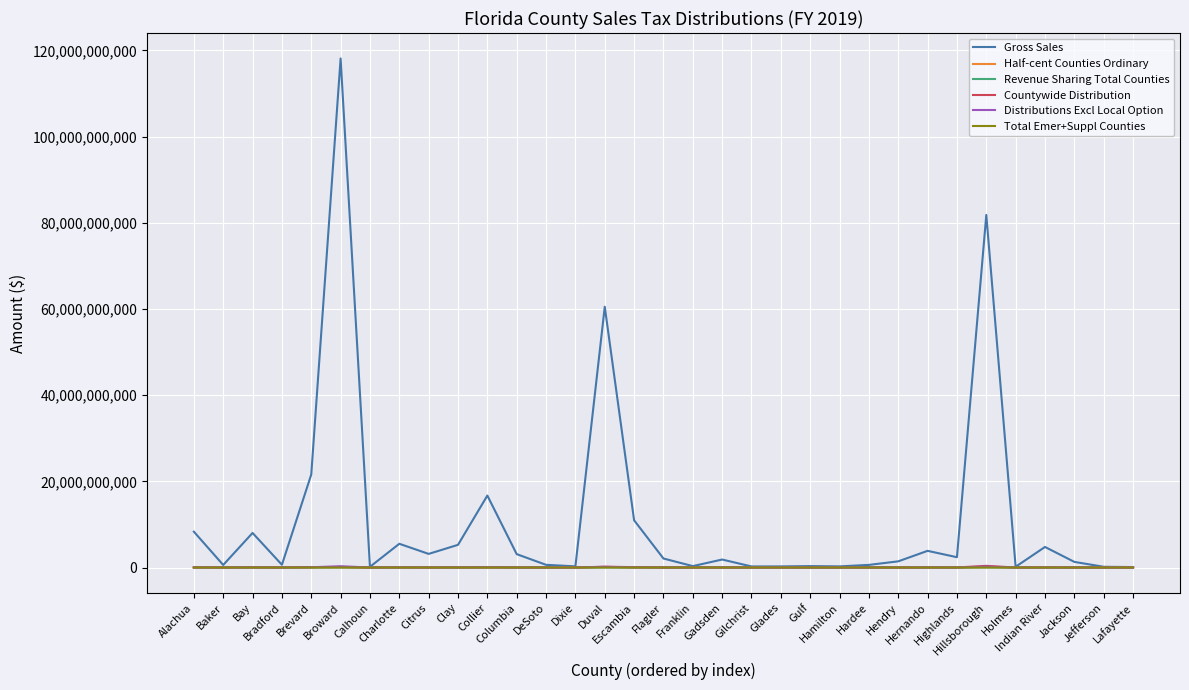

Does the chart have visible grid lines?

Yes